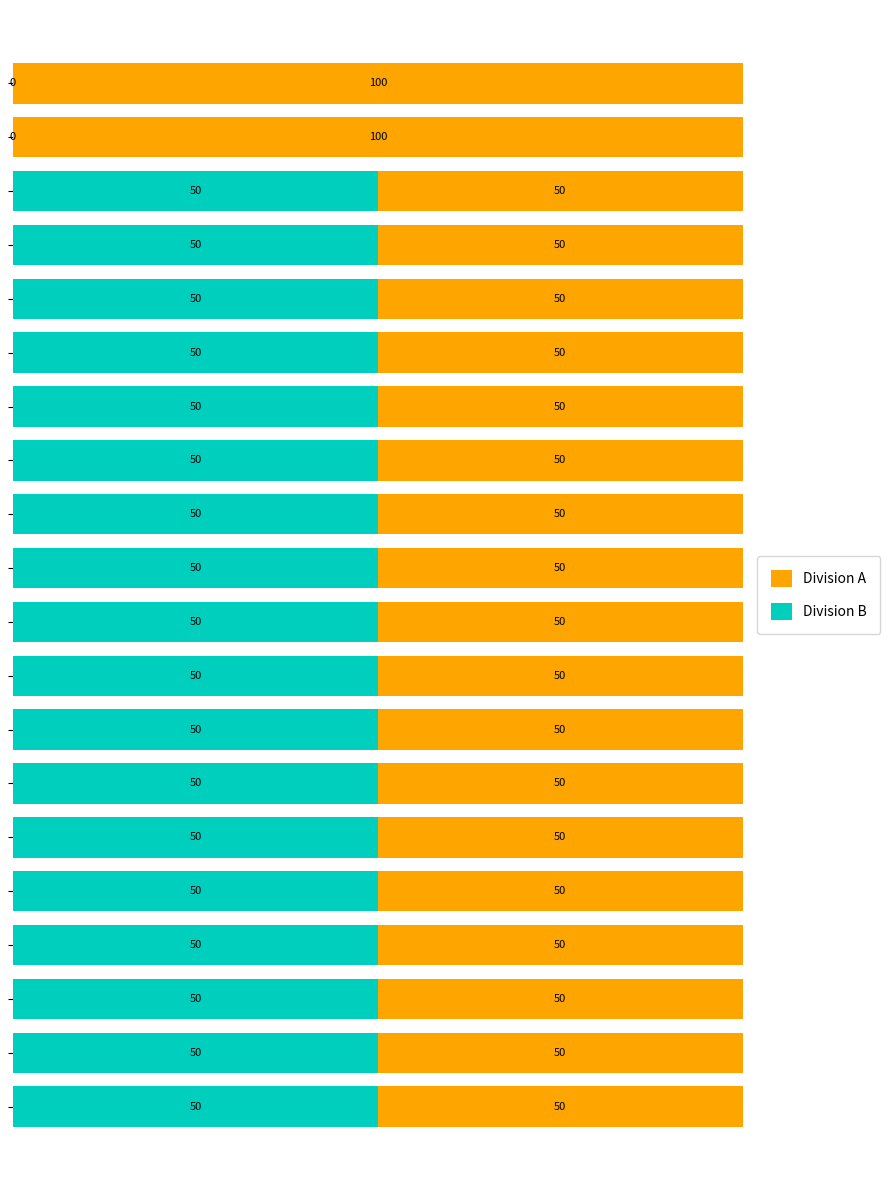

What is the highest value of the Division B series?

50